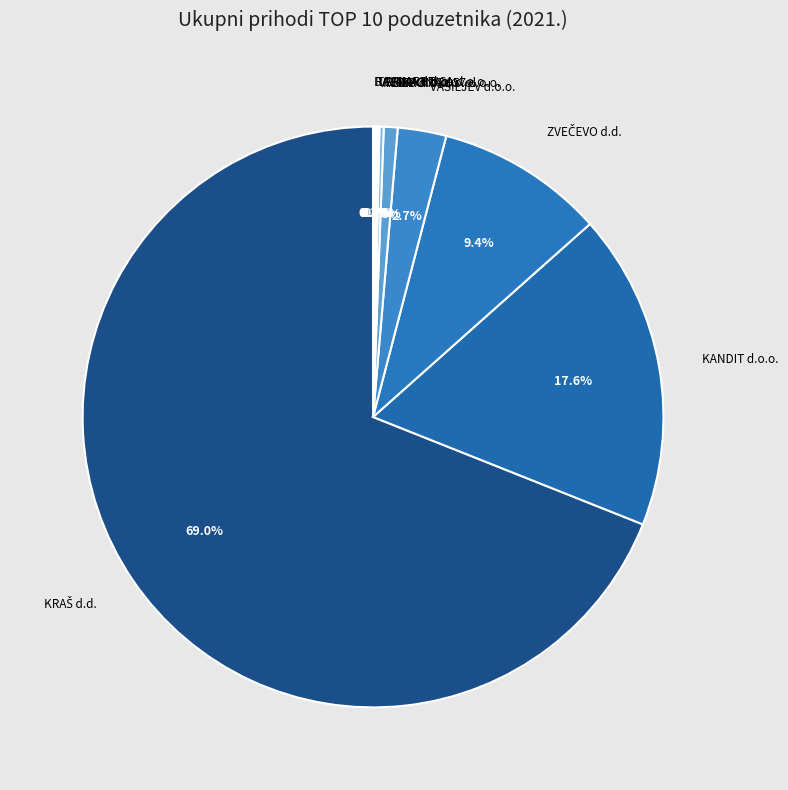

Is HEDONA d.o.o. the majority of the pie?

No